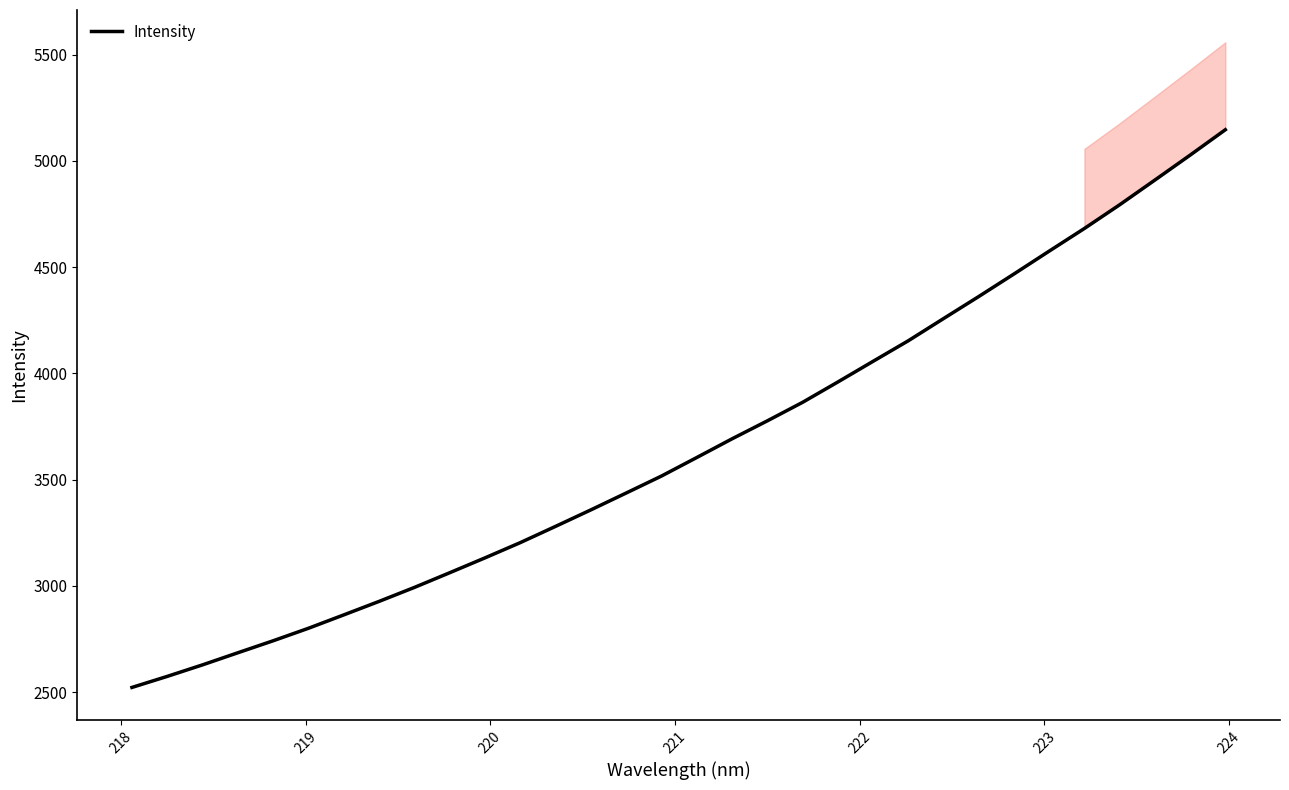

How many values exceed 3603?

16